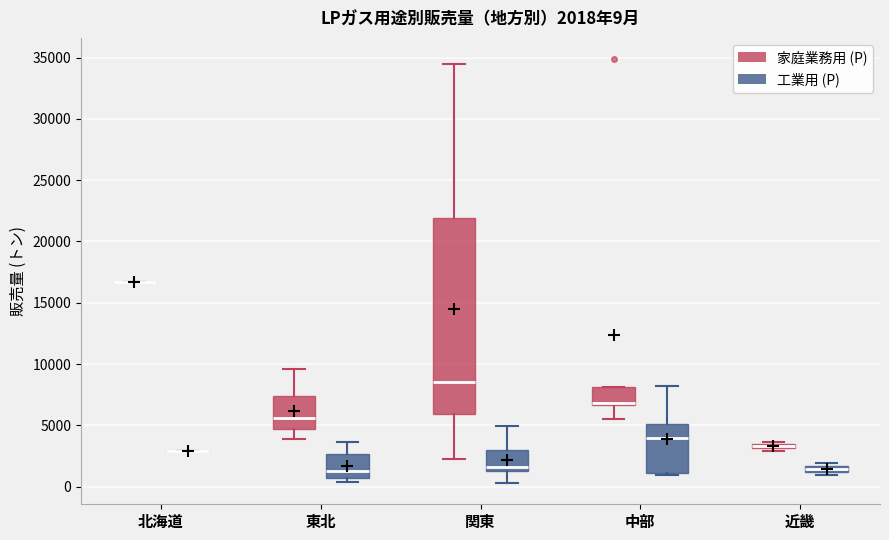

Which box is the tallest, from its lower edge to its upper edge?

関東 (家庭業務用 (P))